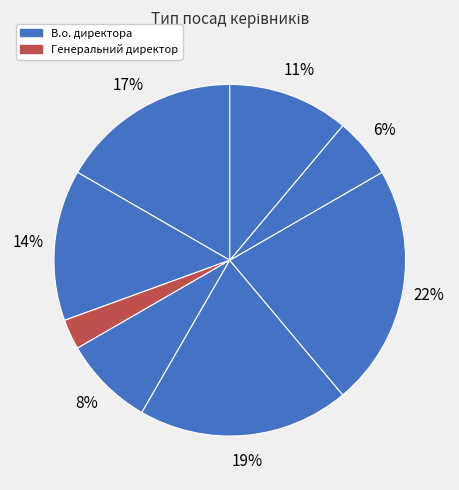

Which slice is the smallest?

Генеральний директор